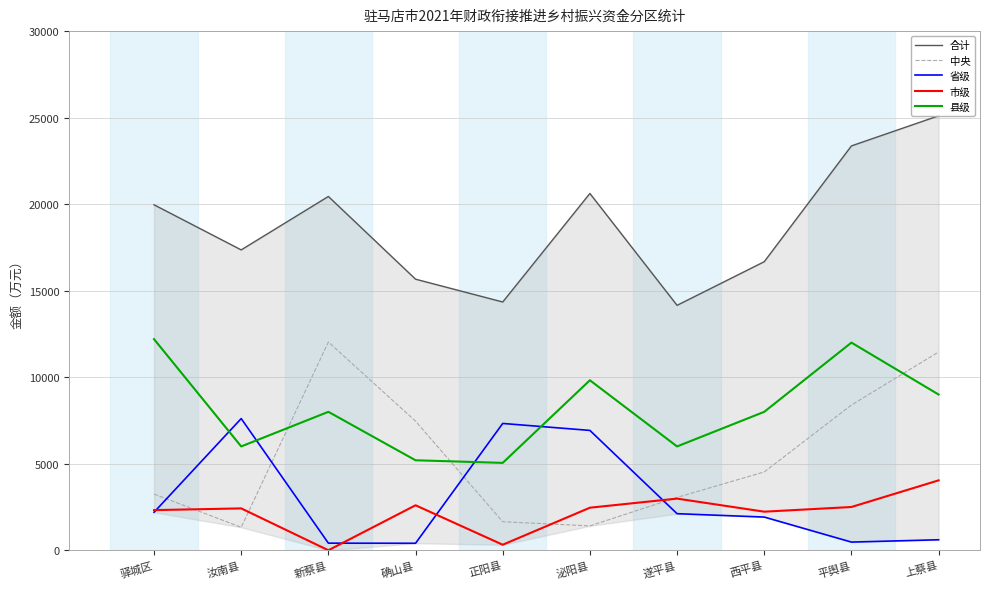

Which label corresponds to the smallest value in the chart?

新蔡县